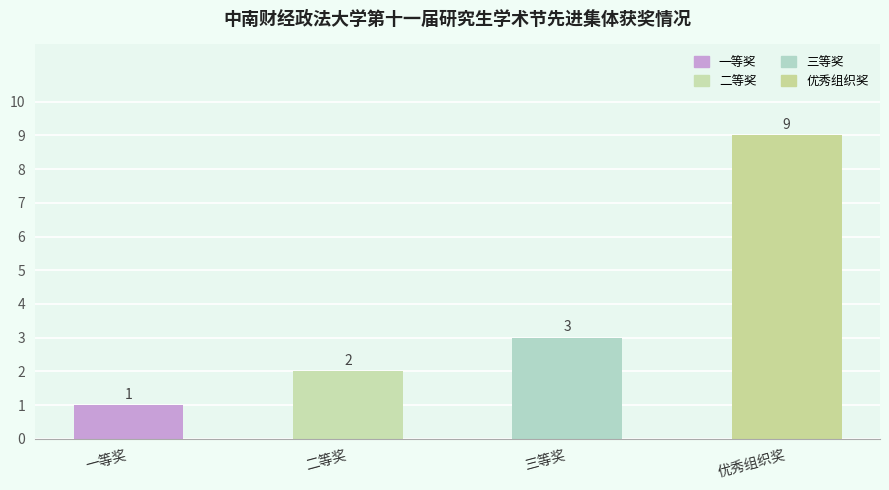

What is the smallest value displayed?

1